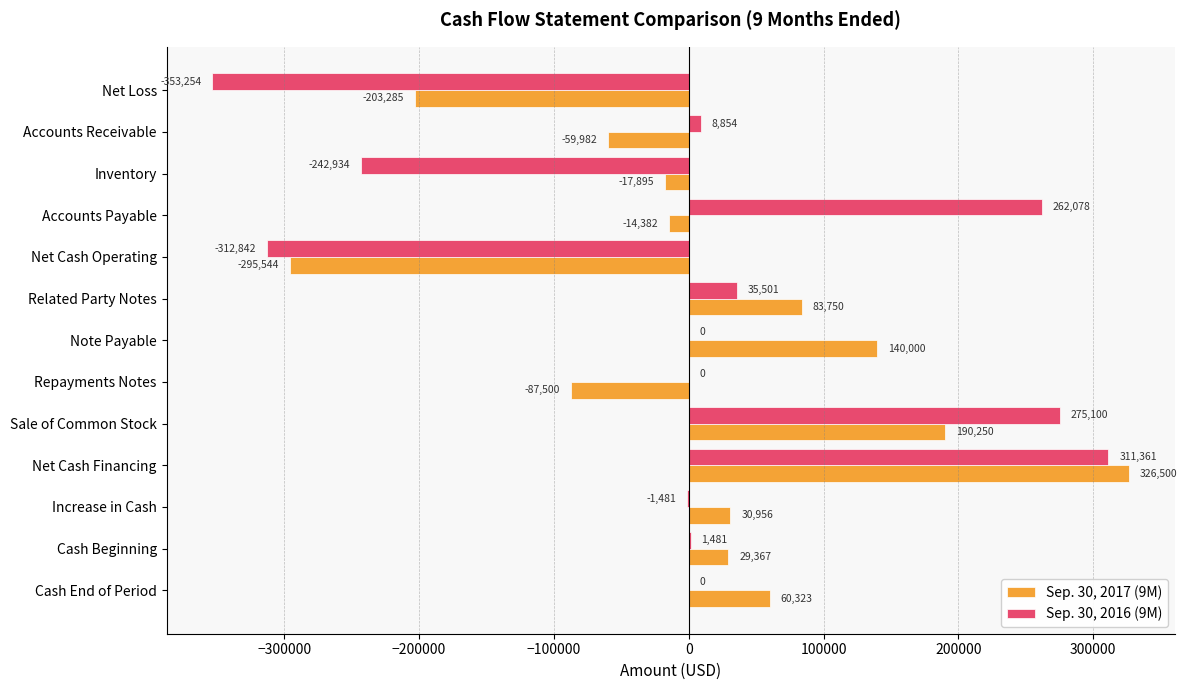

Which category has the highest value across all series?

Net Cash Financing